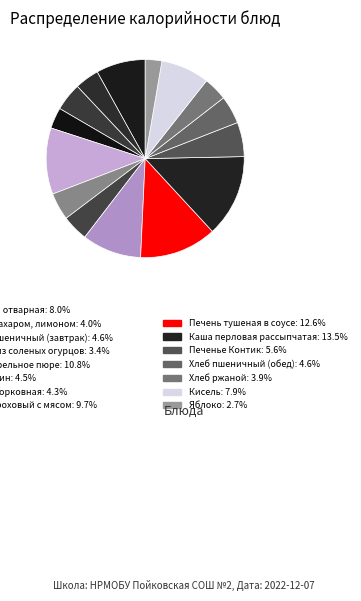

How many slices are in this pie chart?

15